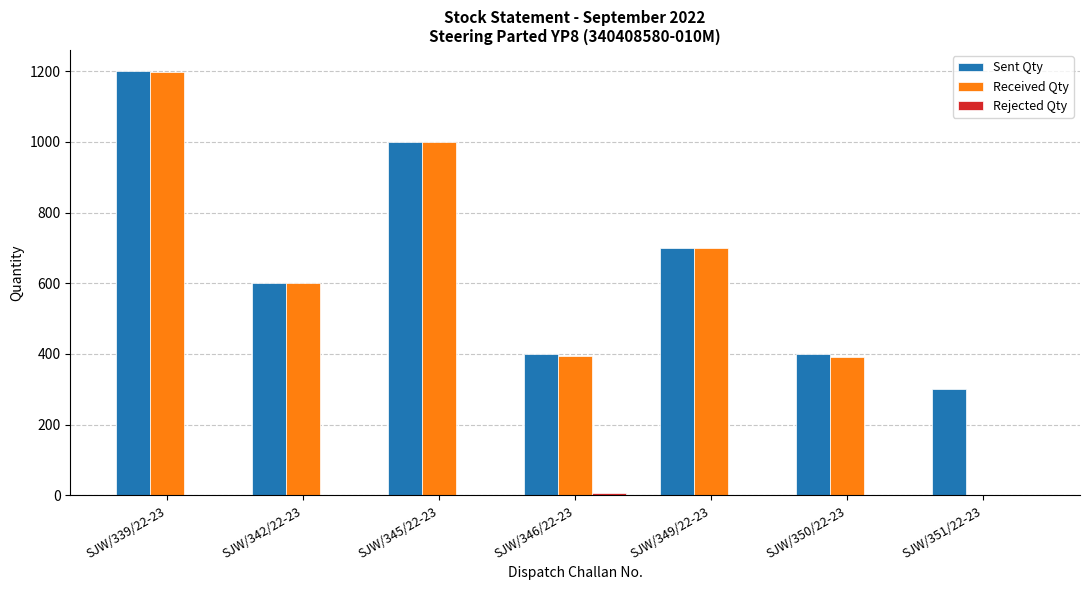

Which category has the highest value across all series?

SJW/339/22-23